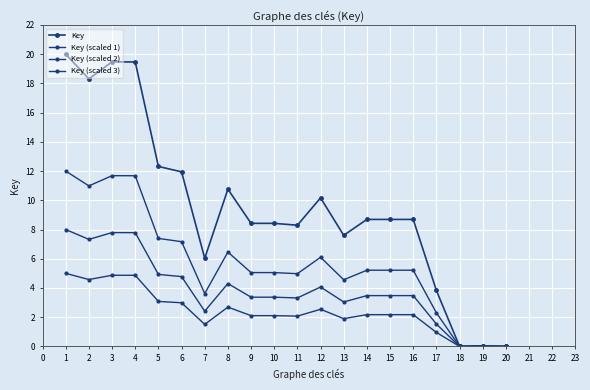

True or false: Key (scaled 1) has more than 0 points higher than both neighbors.

True